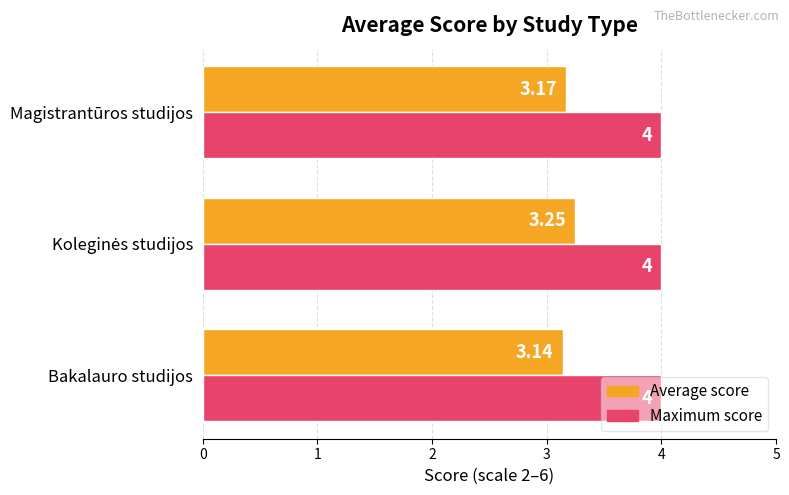

What is the sum of all Maximum score values?

12.0